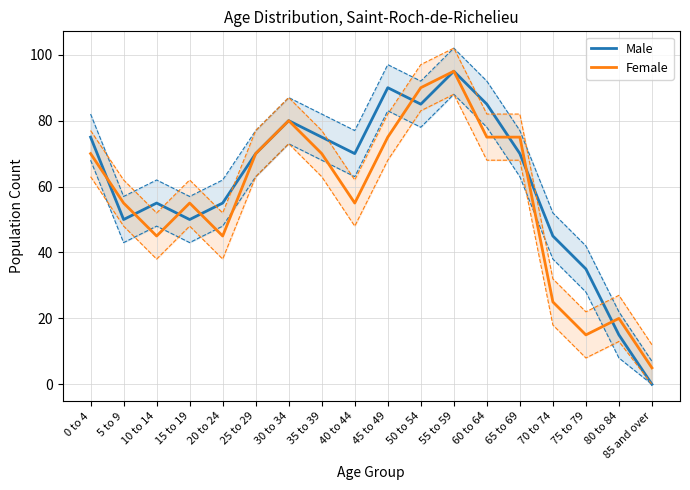

Where is Male nearest to the value 47?

70 to 74